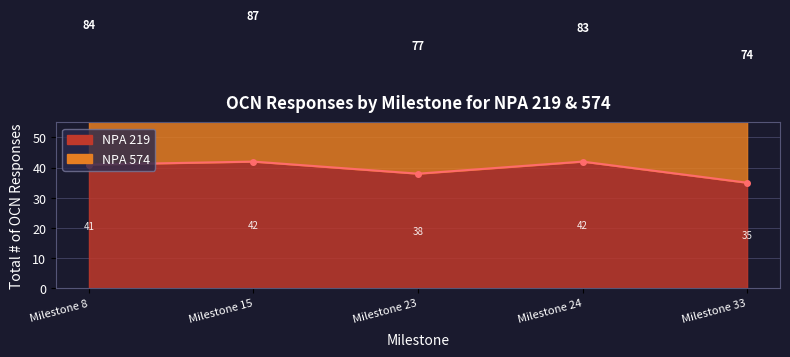

At which label is the value closest to 38?

Milestone 23